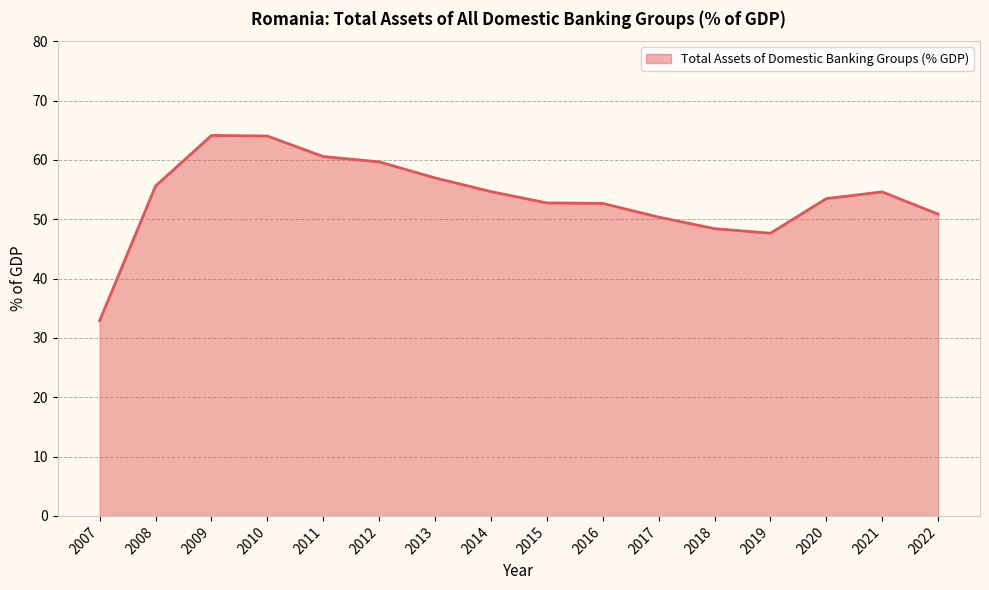

Is it true that the value at 2012 is 29.2?

False